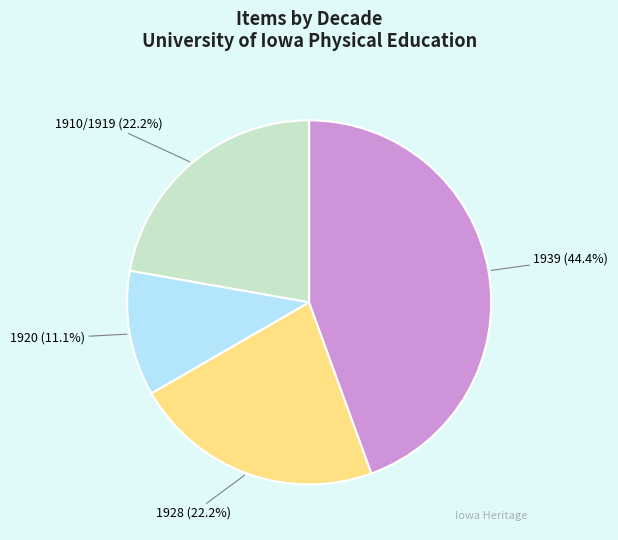

Is there any slice that represents more than half of the pie?

No